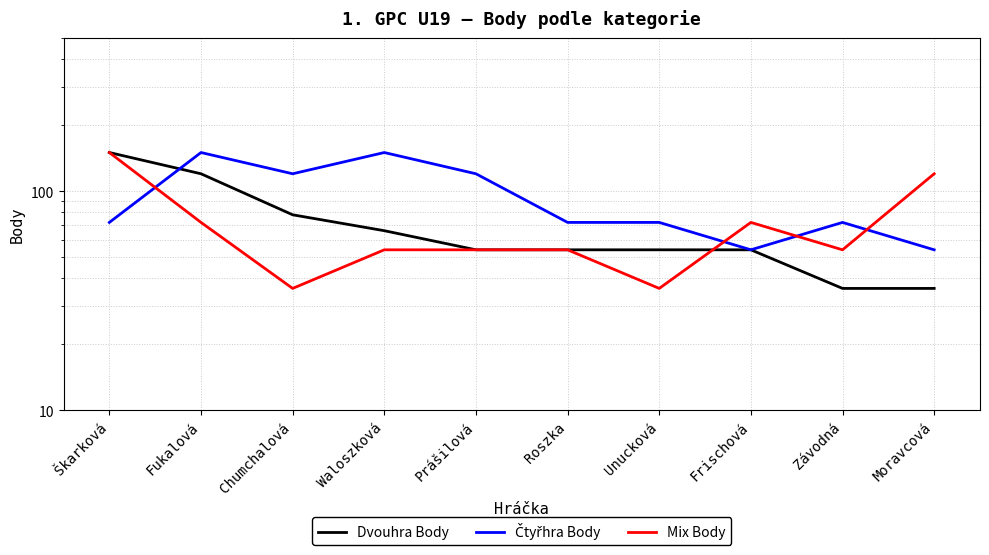

After their last crossing, which series has the higher values: Dvouhra Body or Čtyřhra Body?

Čtyřhra Body